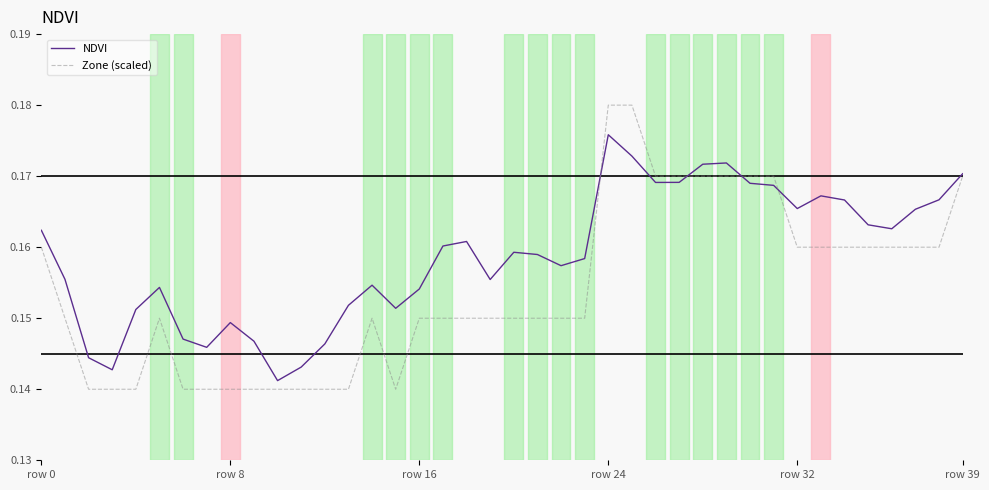

Rank the series by their maximum value, from highest to lowest.

Zone (scaled), NDVI